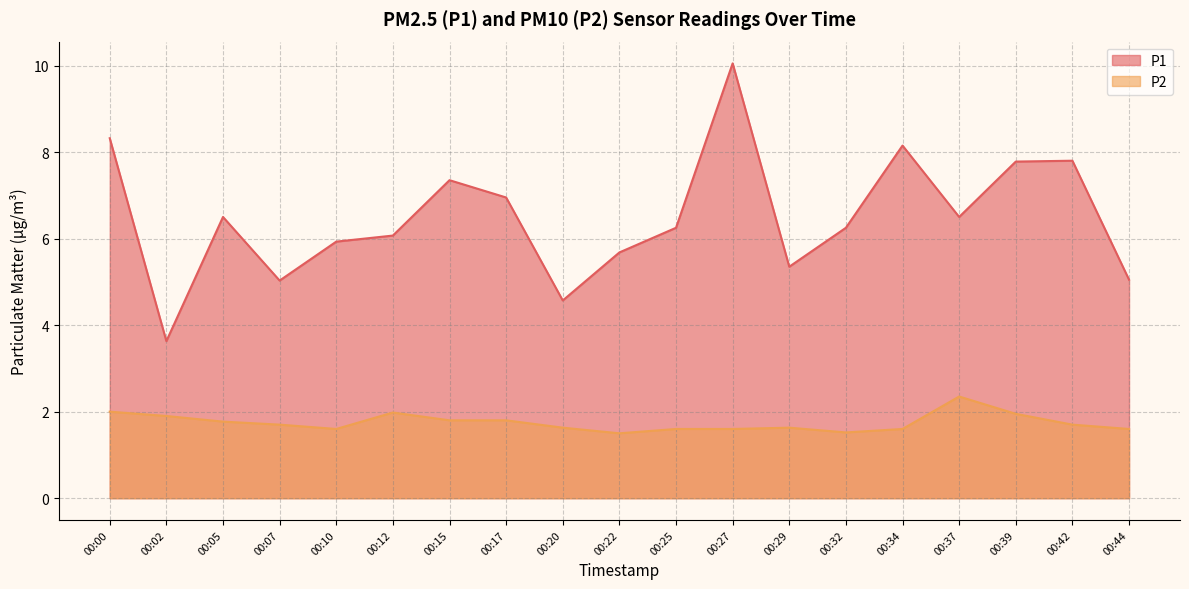

What is the minimum value for P2?

1.5